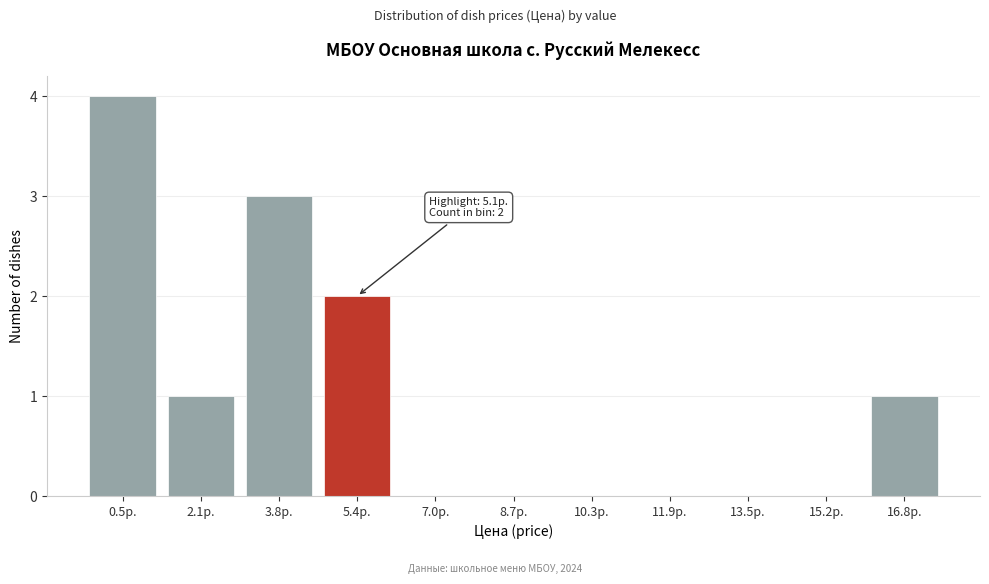

Over which range of the x-axis is the bar tallest?

-0.2 to 1.4